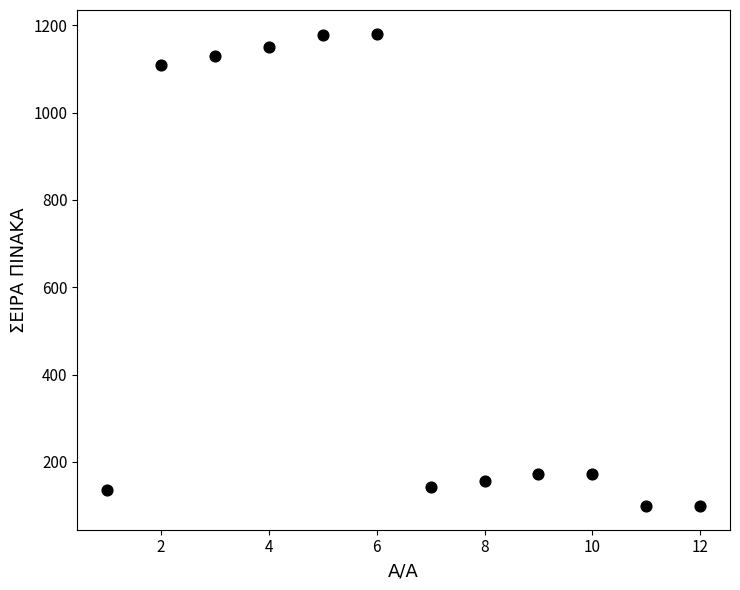

What is the range of X values (max minus min)?

11